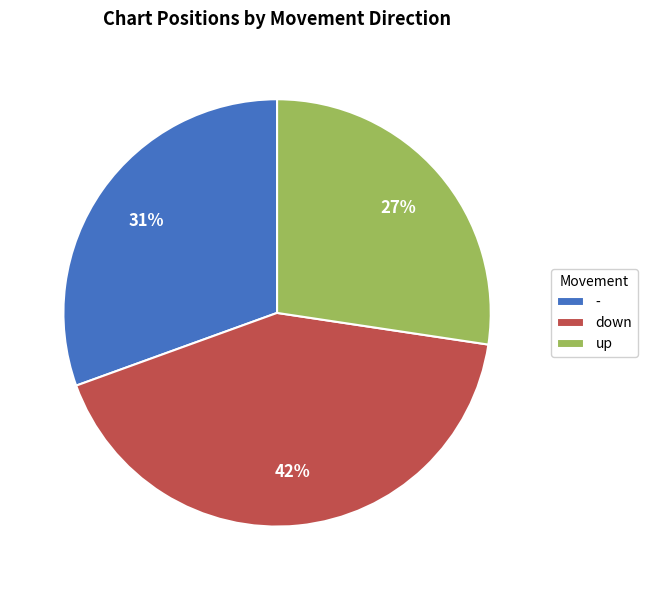

What is the largest slice in the pie chart?

down